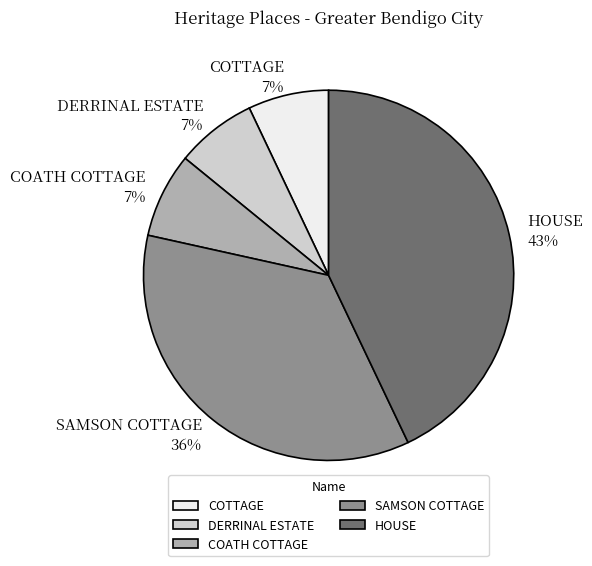

What is the largest slice in the pie chart?

HOUSE